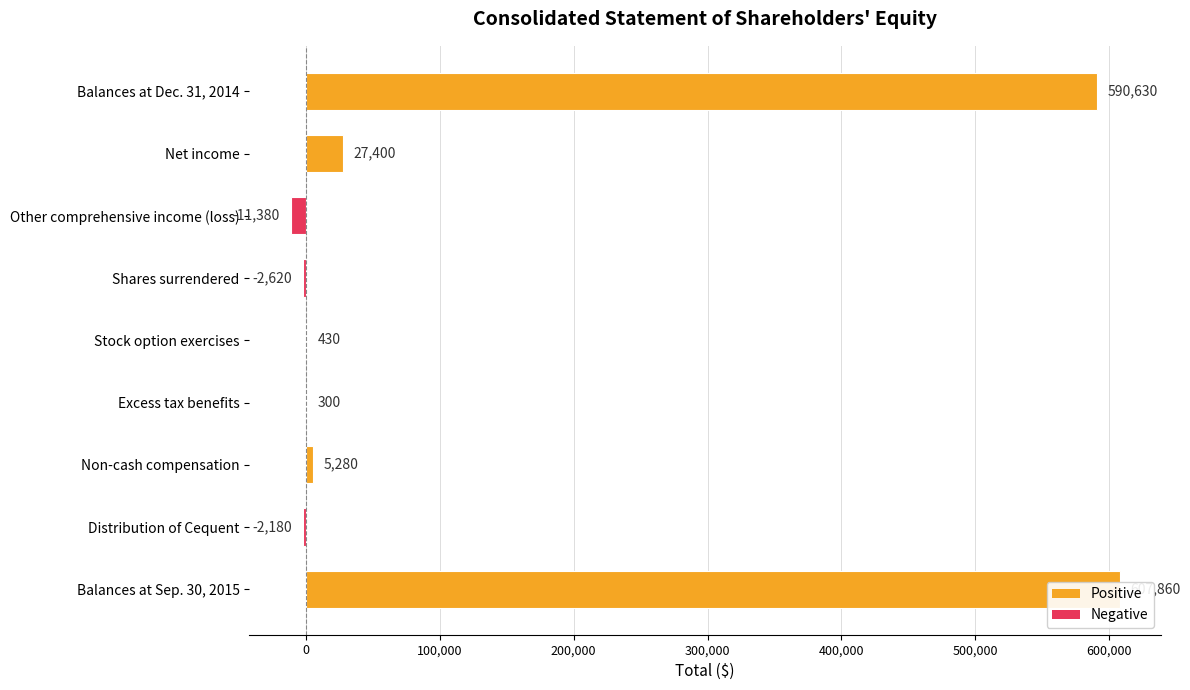

The chart shows a value of 1860 at Non-cash compensation. True or false?

False